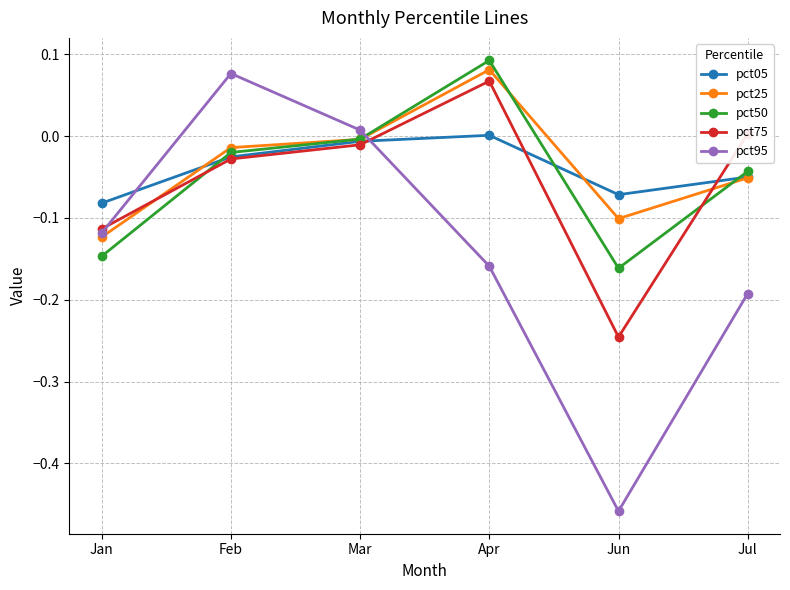

At which label does pct95 reach its peak?

Feb